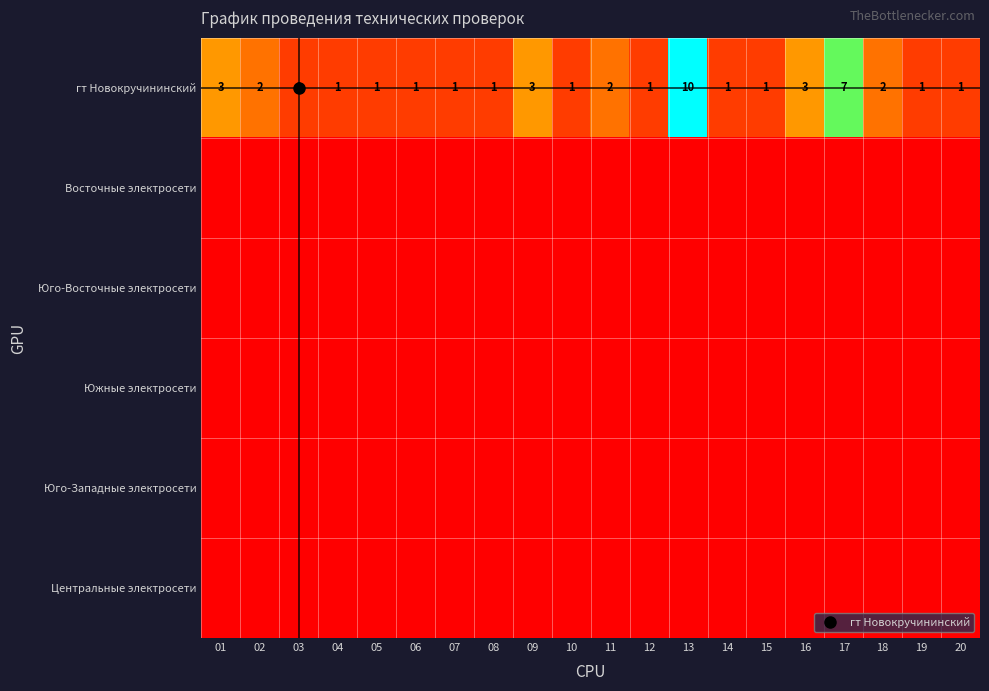

Which series changed the most between 05 and 18?

гт Новокручининский